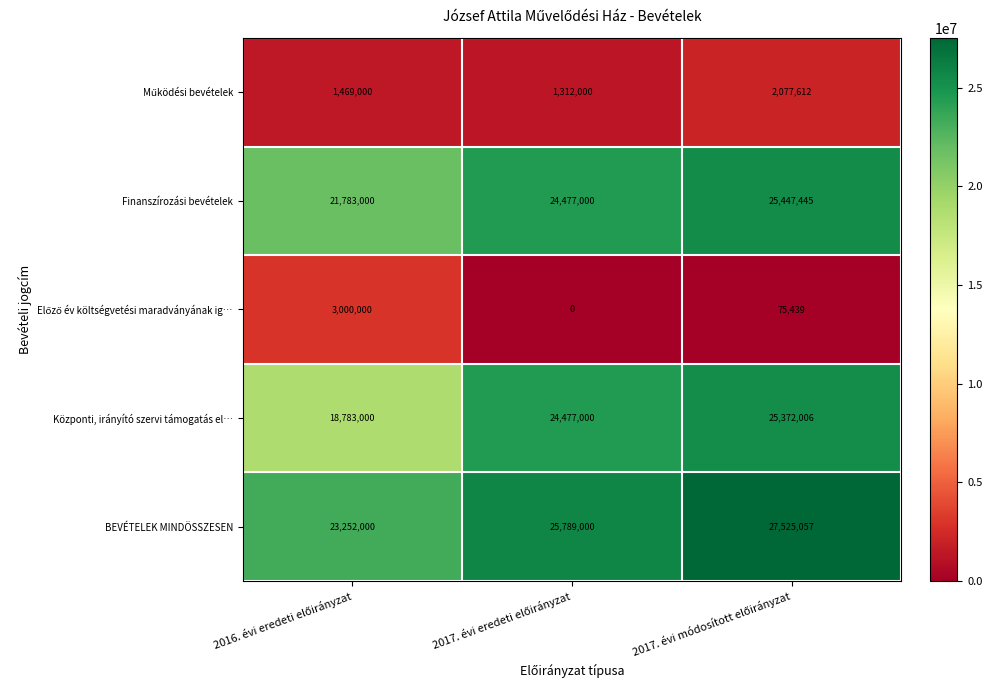

Which series has the largest total across all categories?

BEVÉTELEK MINDÖSSZESEN